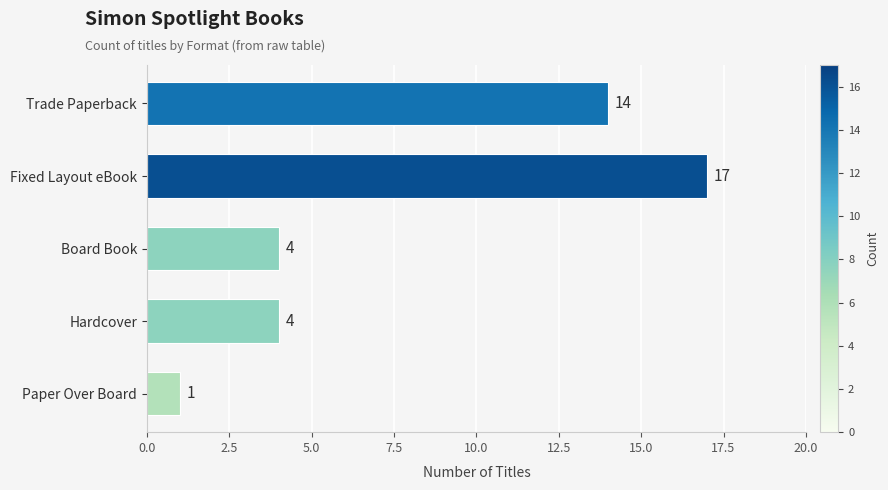

Reading bottom to top, list all the values displayed in this chart.

Paper Over Board=1	Hardcover=4	Board Book=4	Fixed Layout eBook=17	Trade Paperback=14